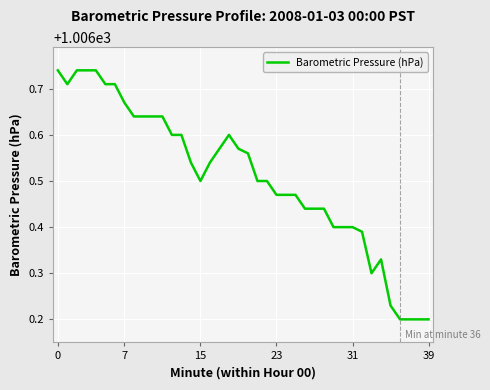

What is the difference between the maximum and minimum values?

0.5